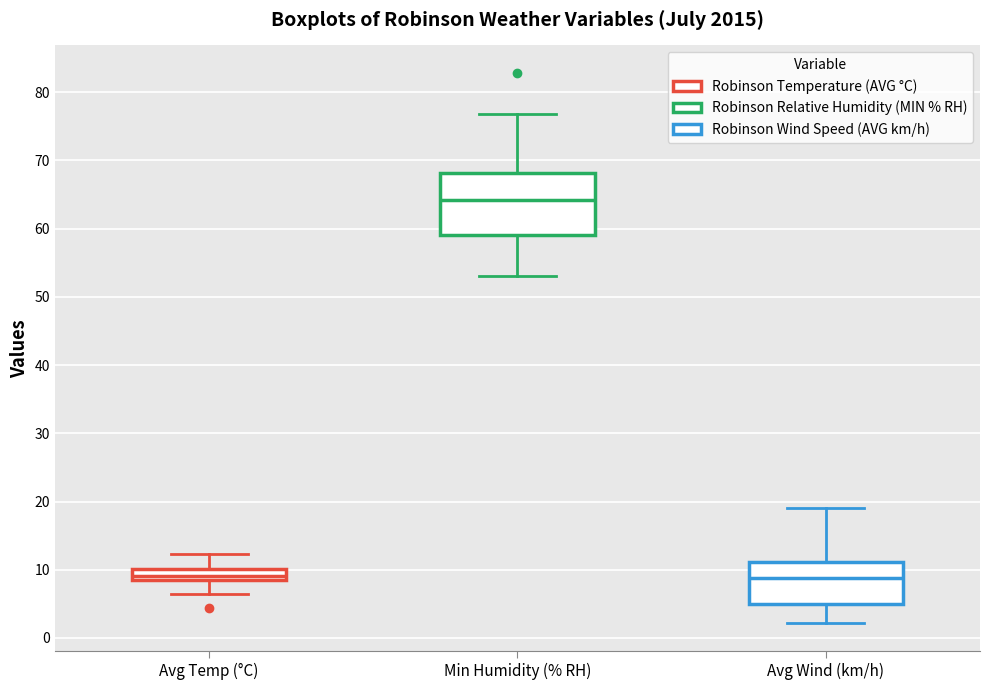

Reading left to right, read every box against the y-axis: the position of its median line, the range the box covers, and the ends of its whiskers. The values are not printed on the chart, so give them approximately, as read against the axis.

Avg Temp (°C): median 9, box 8 to 10, whiskers 7 to 12
Min Humidity (% RH): median 64, box 59 to 68, whiskers 53 to 77
Avg Wind (km/h): median 9, box 5 to 11, whiskers 2 to 19